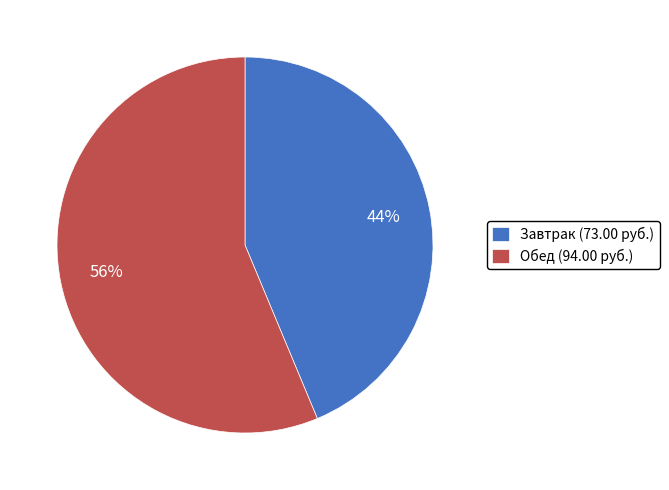

Approximately how many times larger is the value at Обед (94.00 руб.) compared to Завтрак (73.00 руб.)?

1.3